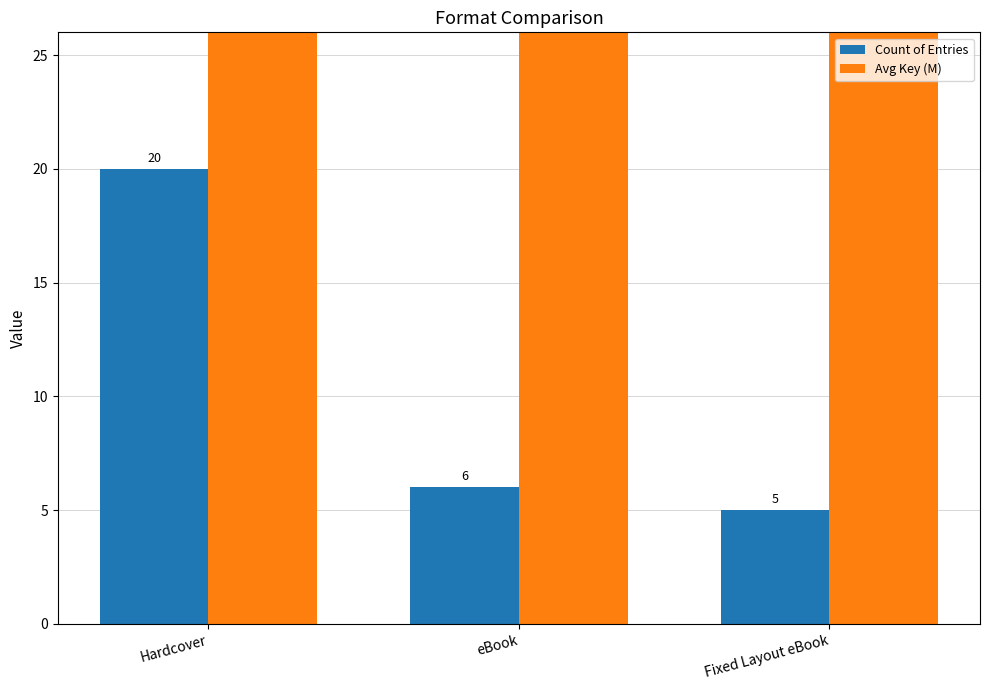

Reading left to right, list all the values displayed in this chart.

Count of Entries: Hardcover=20.0	eBook=6.0	Fixed Layout eBook=5.0
Avg Key (M): Hardcover=203.2	eBook=214.2	Fixed Layout eBook=199.9